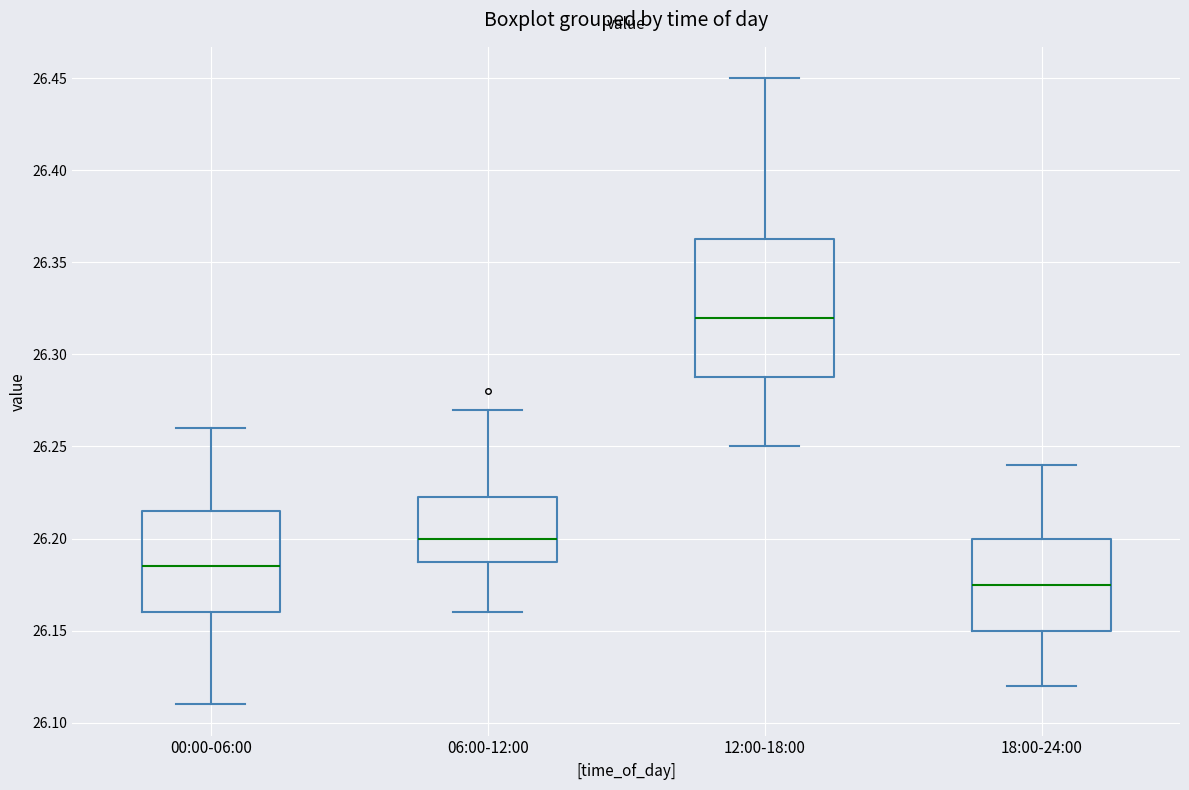

Reading left to right, read every box against the y-axis: the position of its median line, the range the box covers, and the ends of its whiskers. The values are not printed on the chart, so give them approximately, as read against the axis.

00:00-06:00: median 26.185, box 26.160 to 26.215, whiskers 26.110 to 26.260
06:00-12:00: median 26.200, box 26.190 to 26.225, whiskers 26.160 to 26.270
12:00-18:00: median 26.320, box 26.290 to 26.365, whiskers 26.250 to 26.450
18:00-24:00: median 26.175, box 26.150 to 26.200, whiskers 26.120 to 26.240